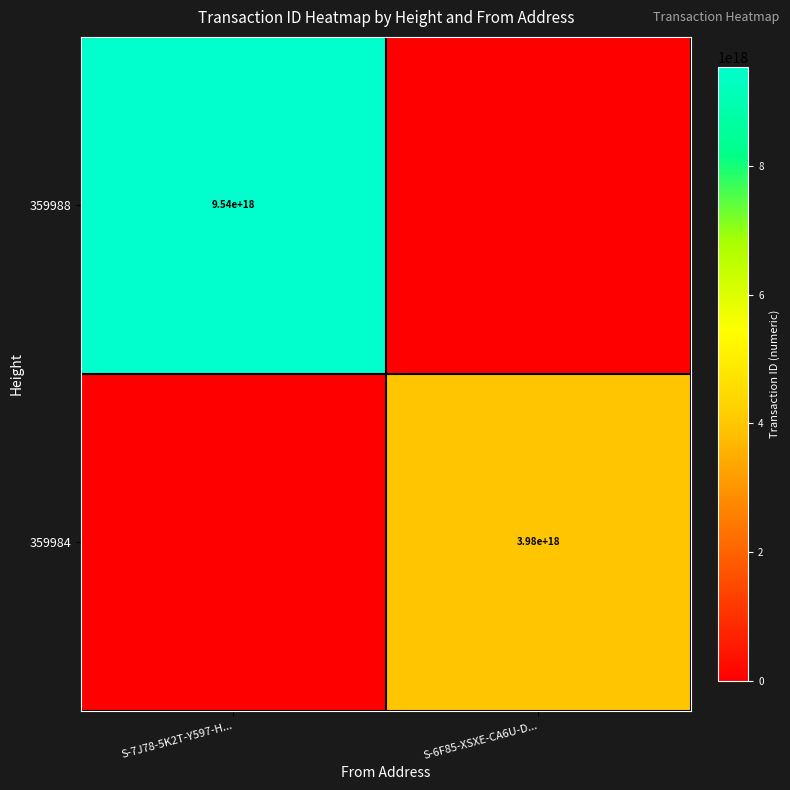

At how many categories does at least one series exceed 1632175260031743232?

2